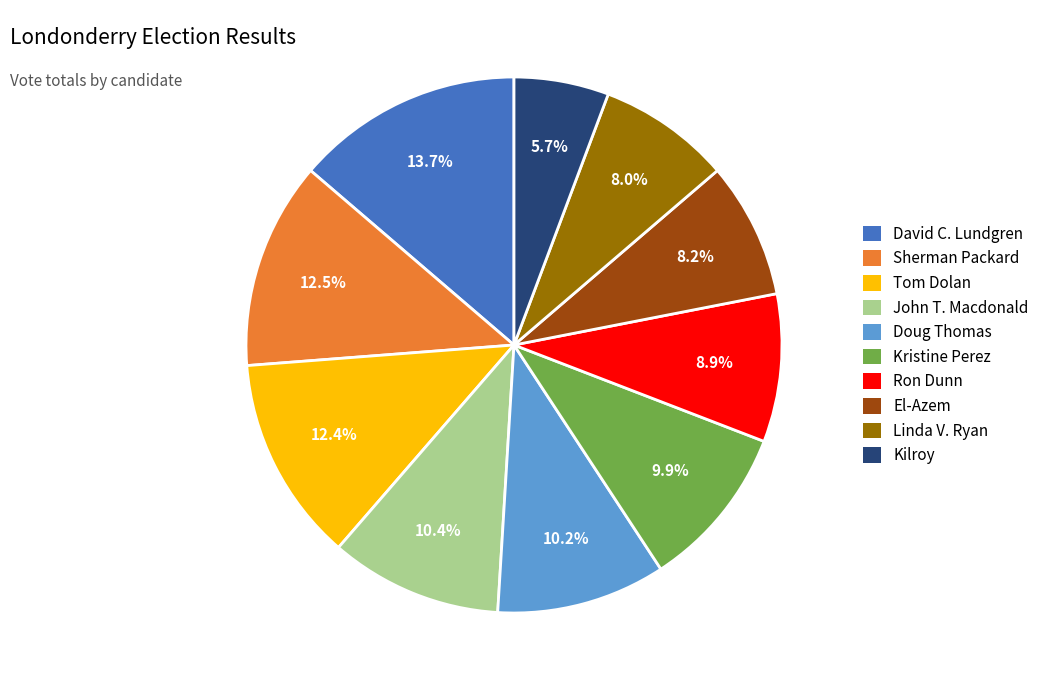

Approximately how many times larger is the value at Tom Dolan compared to Ron Dunn?

1.4